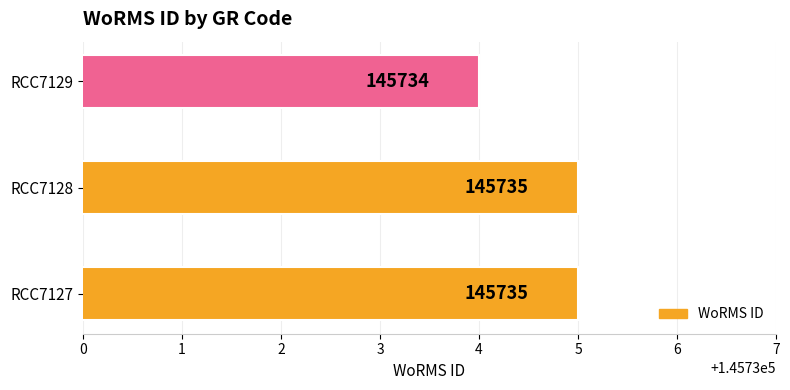

What is the minimum value shown in the chart?

145734